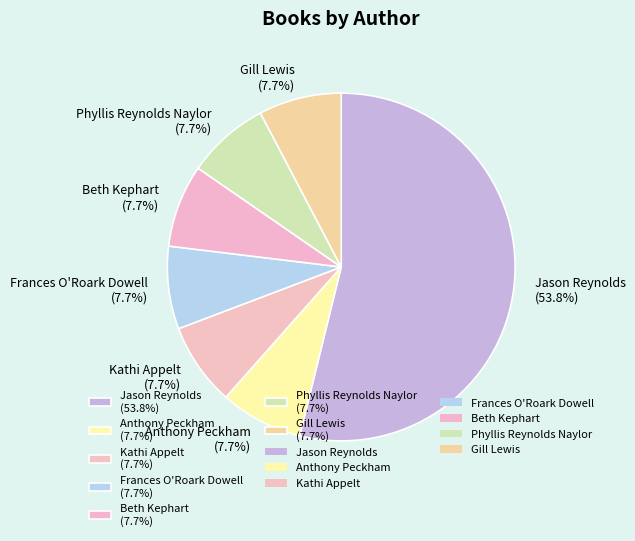

Does any single category account for the majority?

Yes